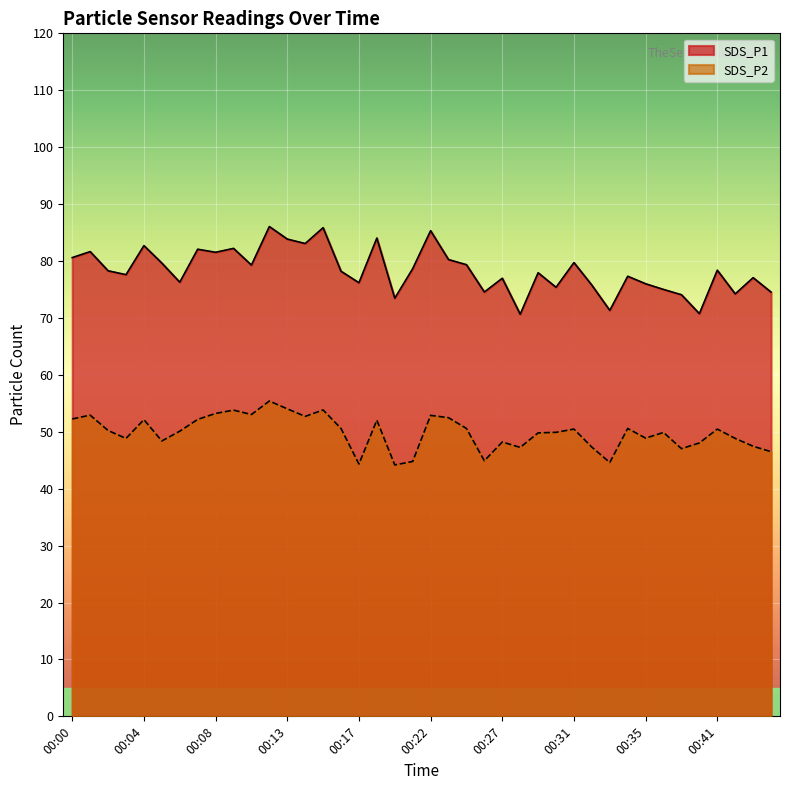

What is the minimum value shown in the chart?

44.2